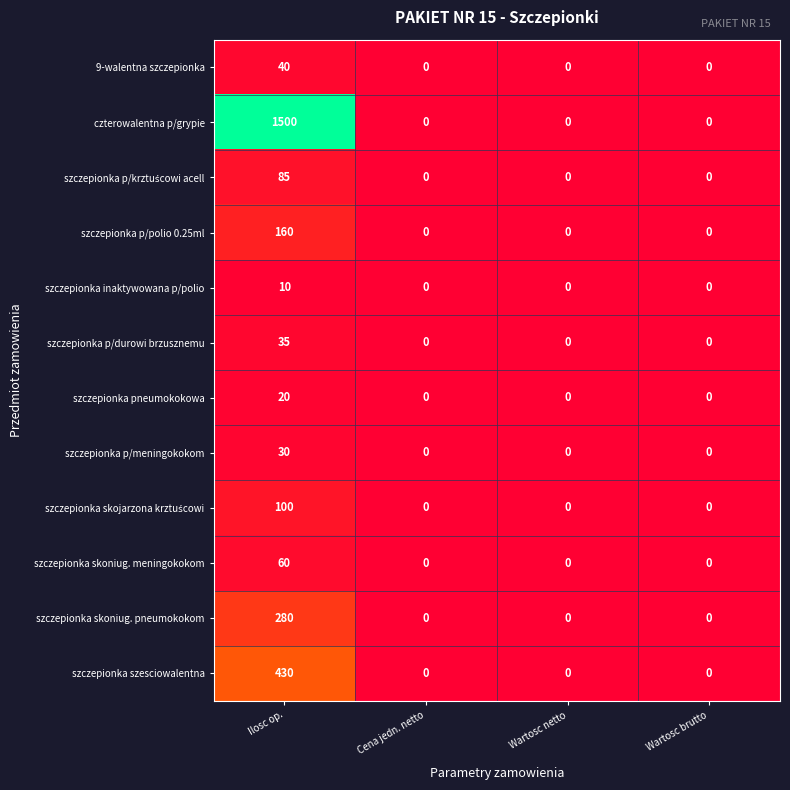

The value of 9-walentna szczepionka at Wartosc netto is 0. True or false?

True